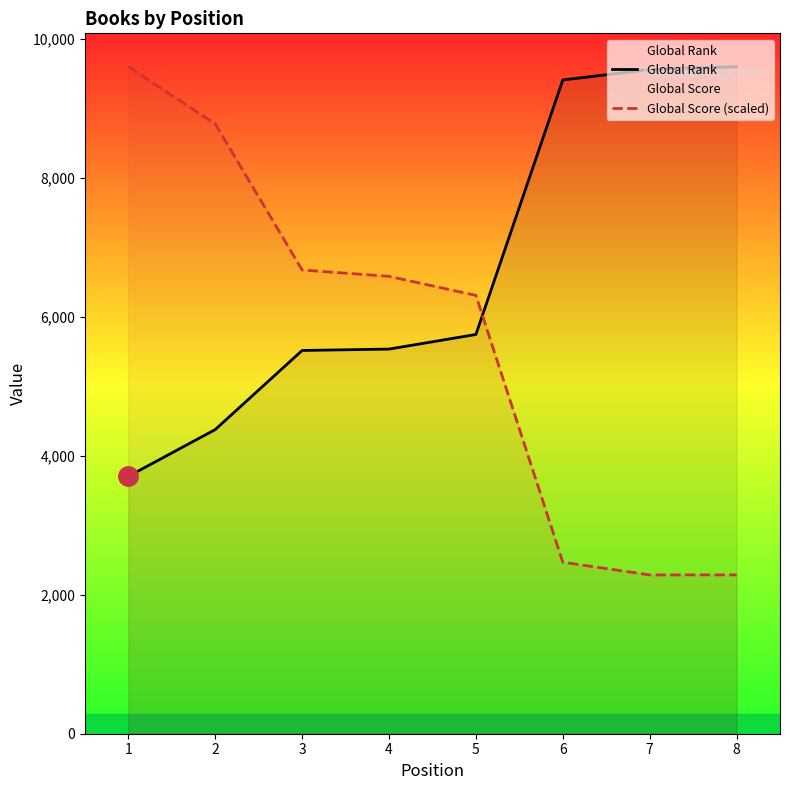

What is the average value of the Global Rank series?

6678.8